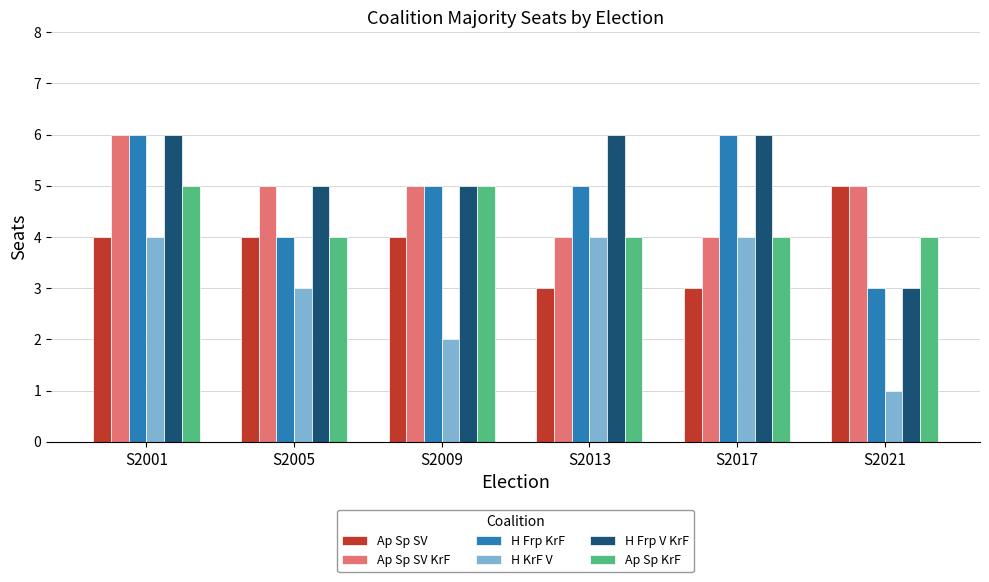

How many series are shown in this chart?

6